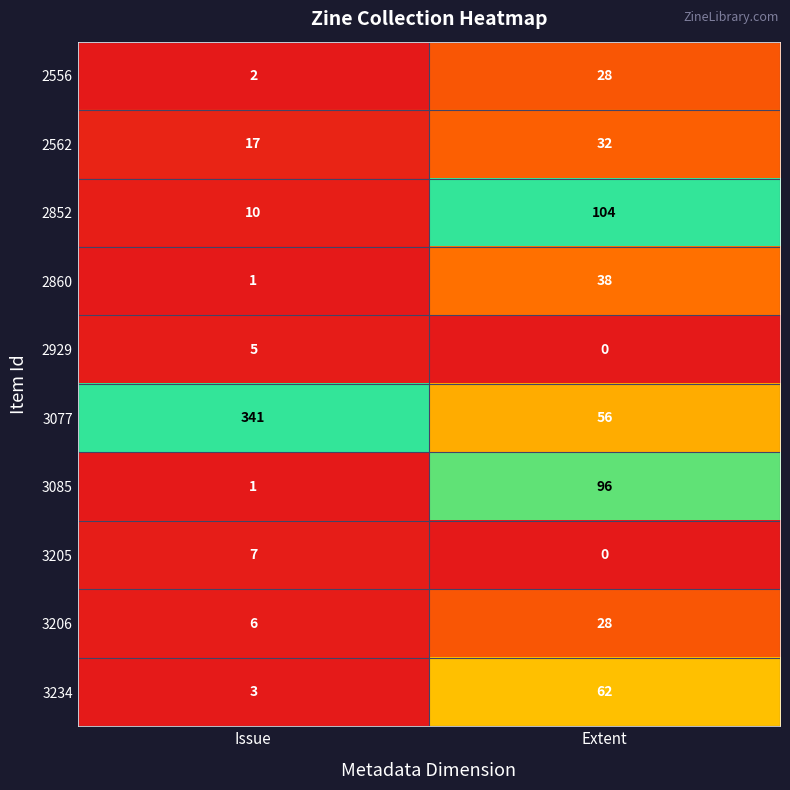

Is it true that 3206 equals 10 at Issue?

False